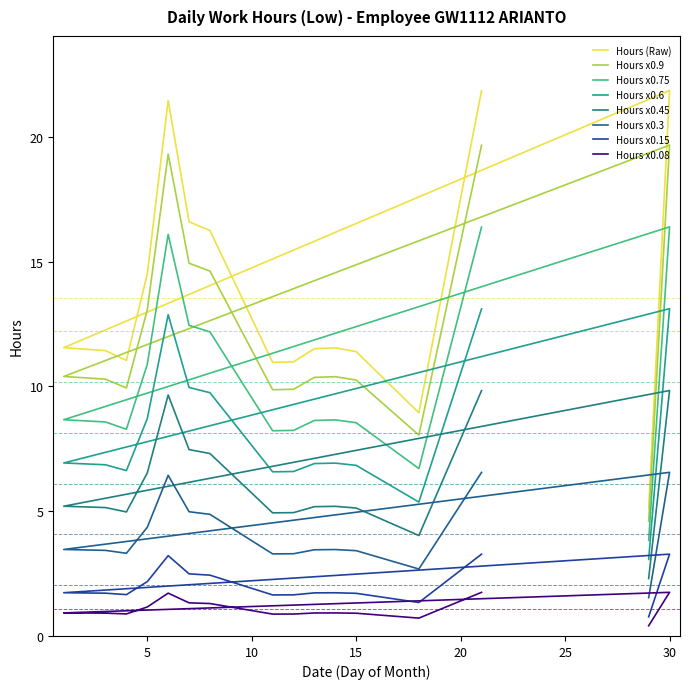

Reading right to left, transcribe all the data shown in this chart.

21.8	8.9	11.4	11.5	11.5	11.0	11.0	16.2	16.6	21.4	14.5	11.0	11.4	11.6	21.9	5.1